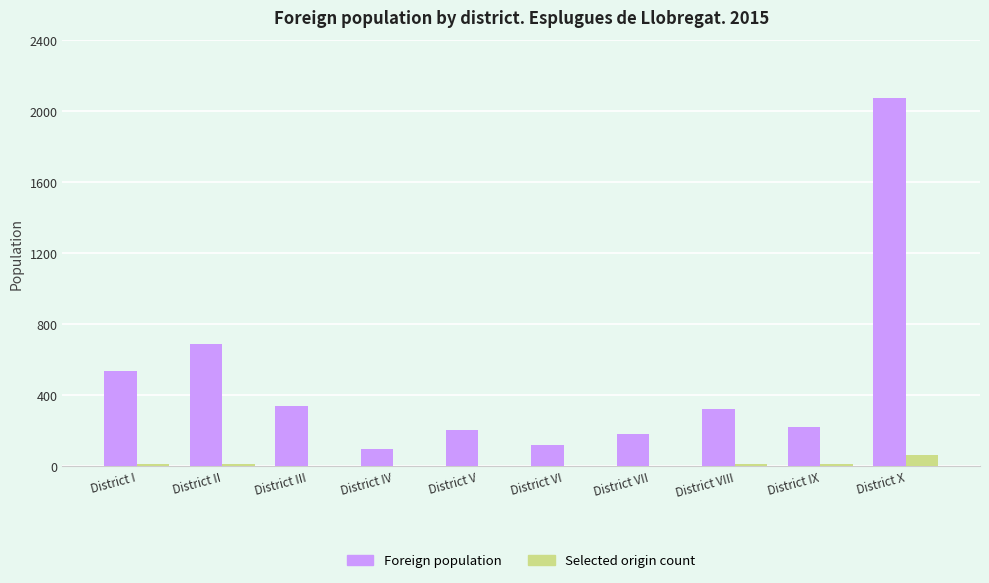

At which category is the sum across all series the highest?

District X